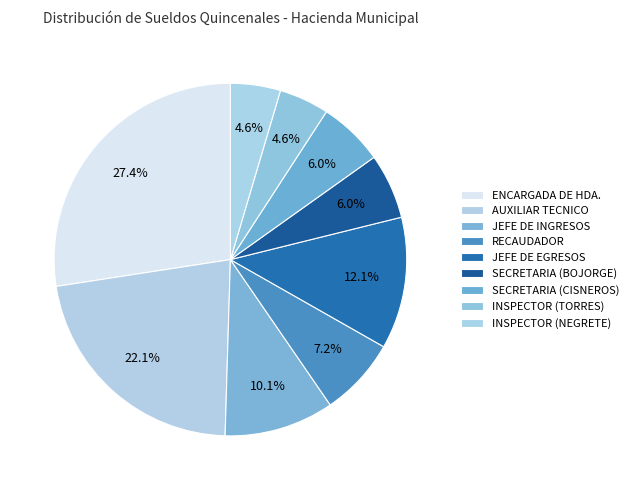

Which category has the smallest portion of the pie?

INSPECTOR (TORRES)